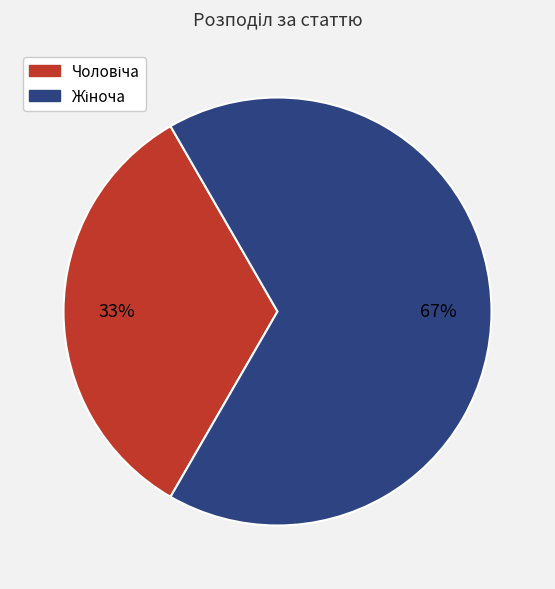

To the nearest percent, what is the average slice percentage?

50%